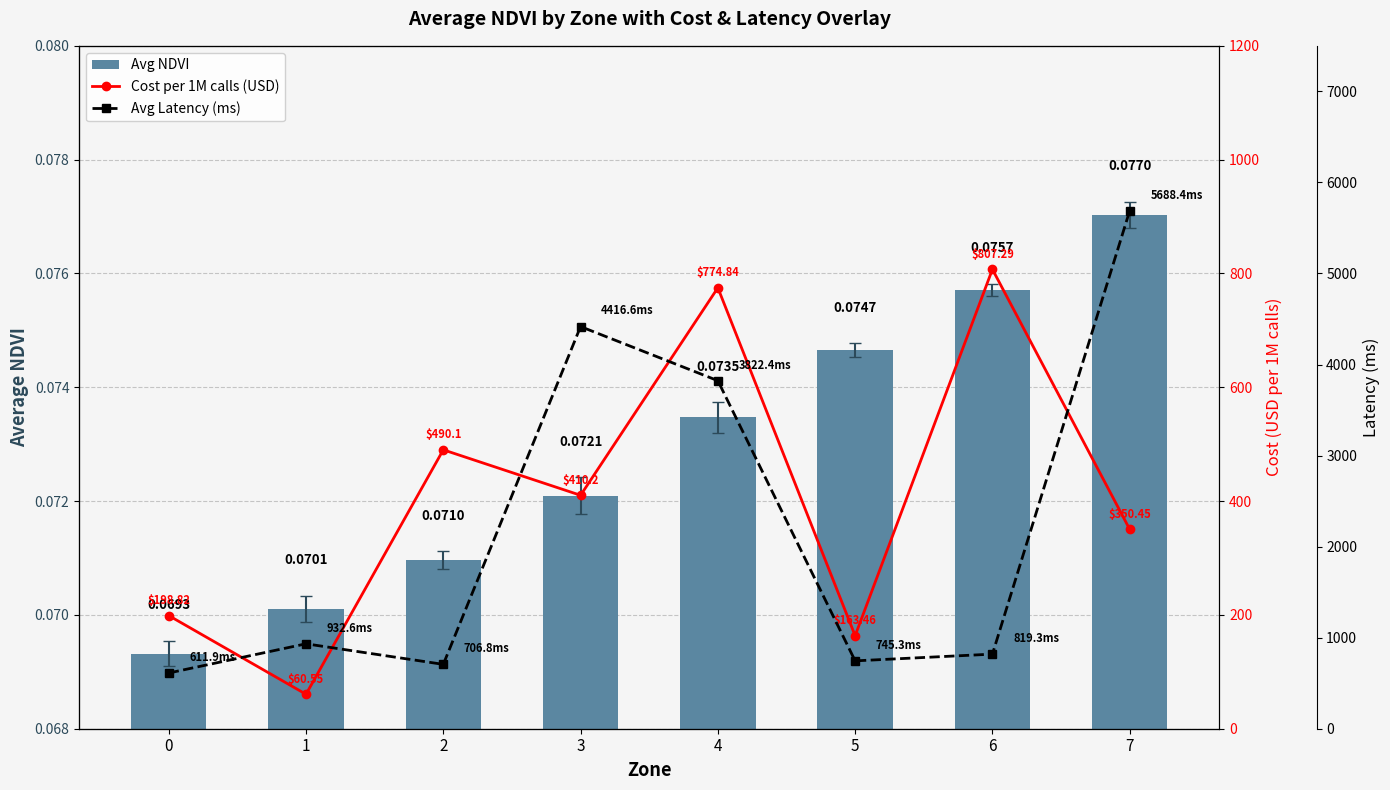

Count the Avg NDVI values in the range 0 to 1.

8